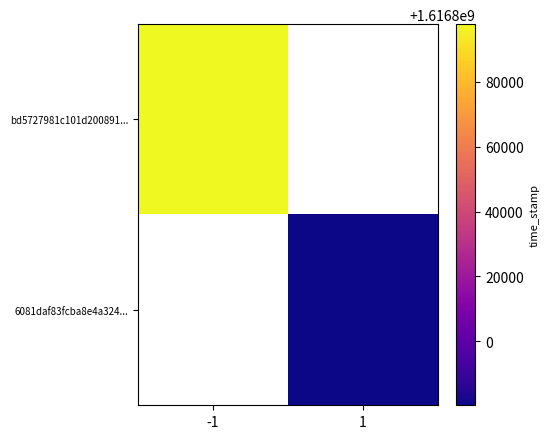

What is the minimum value shown in the chart?

1616780265.0